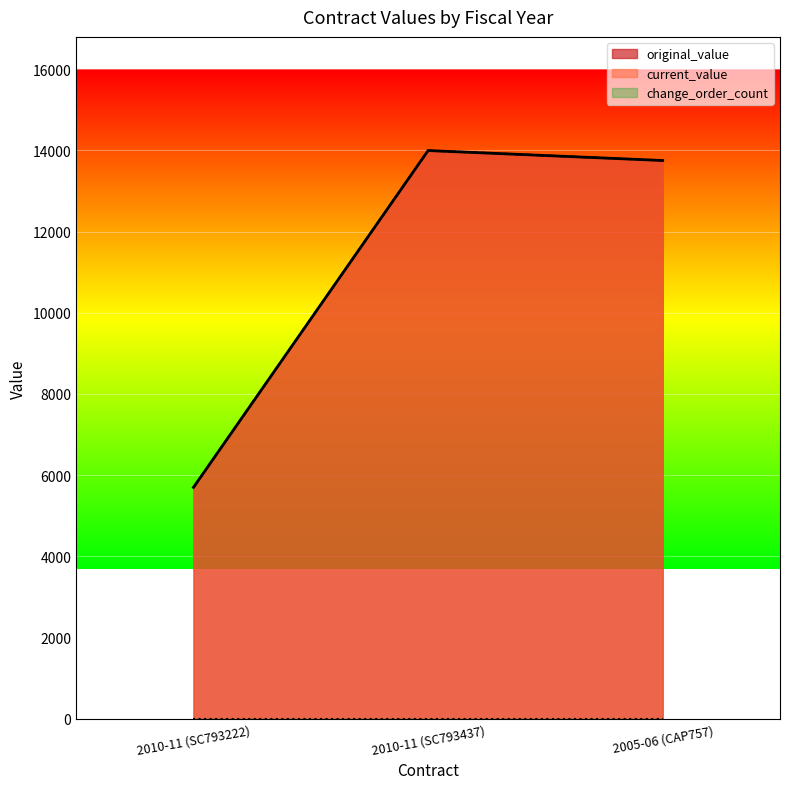

What is the label of the 3rd point from the right?

2010-11 (SC793222)